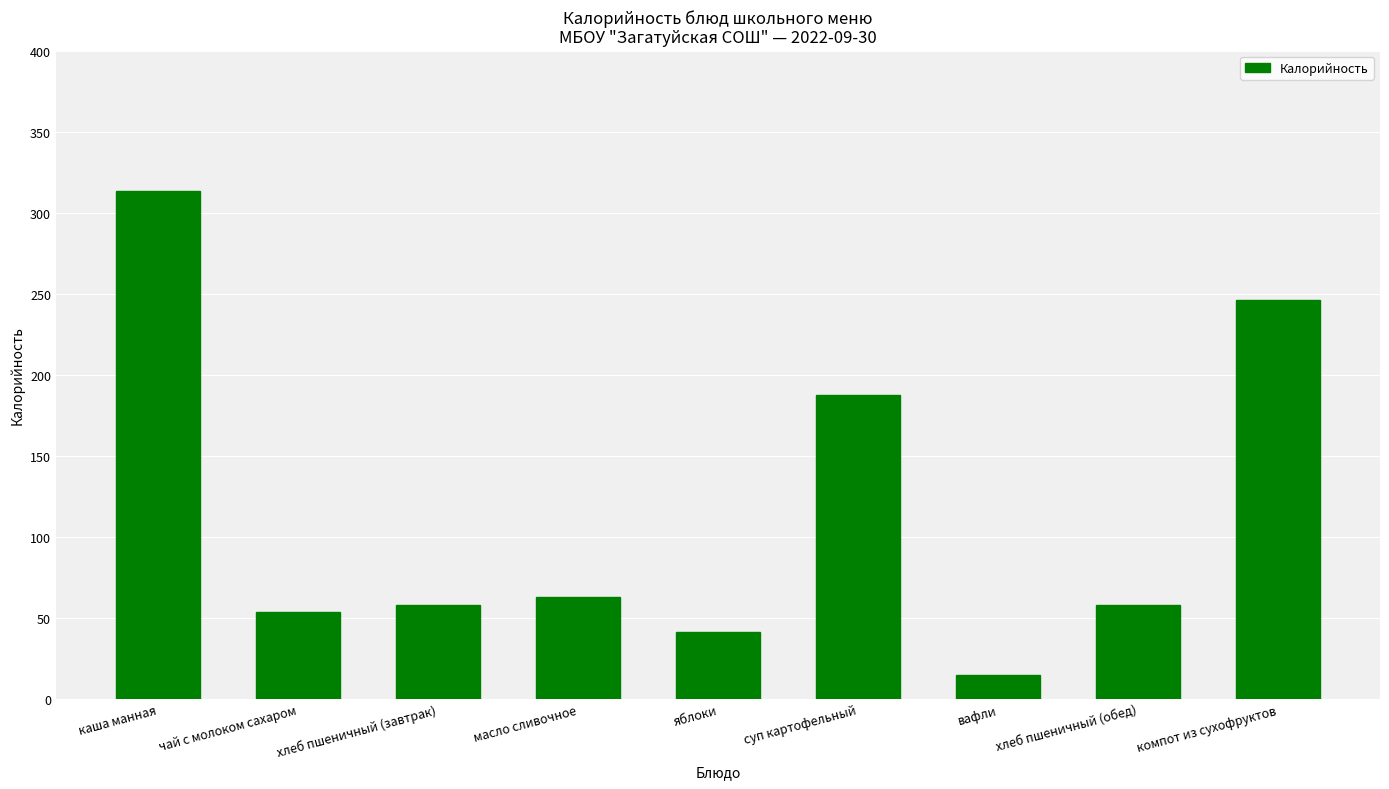

Reading left to right, what are all the values shown in this chart?

каша манная=313.2	чай с молоком сахаром=53.6	хлеб пшеничный (завтрак)=58.0	масло сливочное=63.0	яблоки=41.4	суп картофельный=187.2	вафли=14.6	хлеб пшеничный (обед)=58.0	компот из сухофруктов=246.3